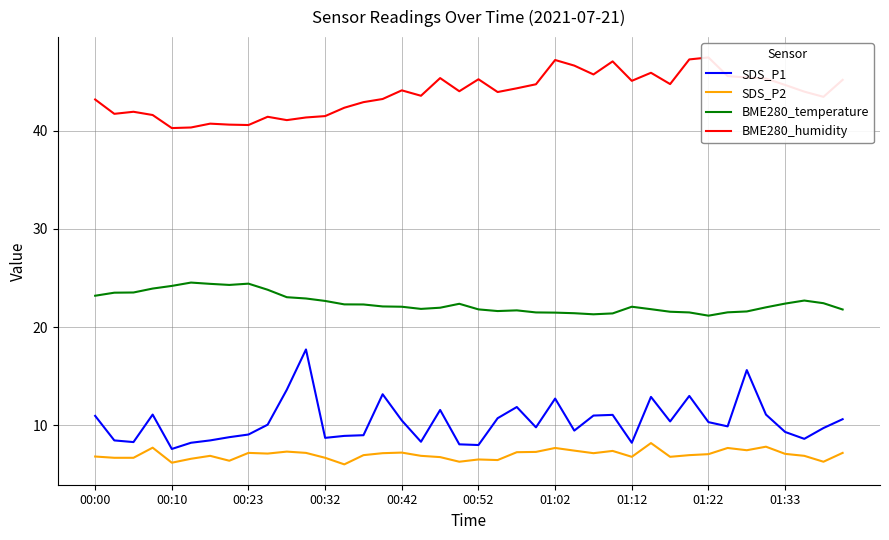

What value does the BME280_humidity series have at 34?

45.4